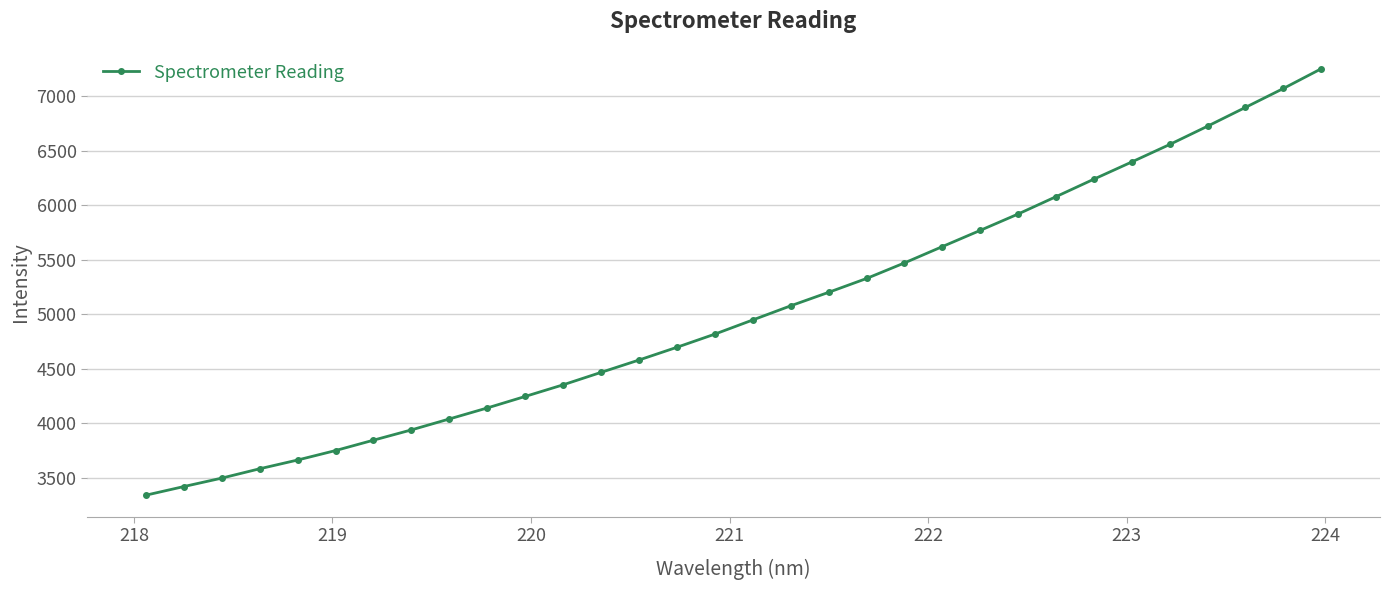

What is the value of the 1st point from the left?

3339.6